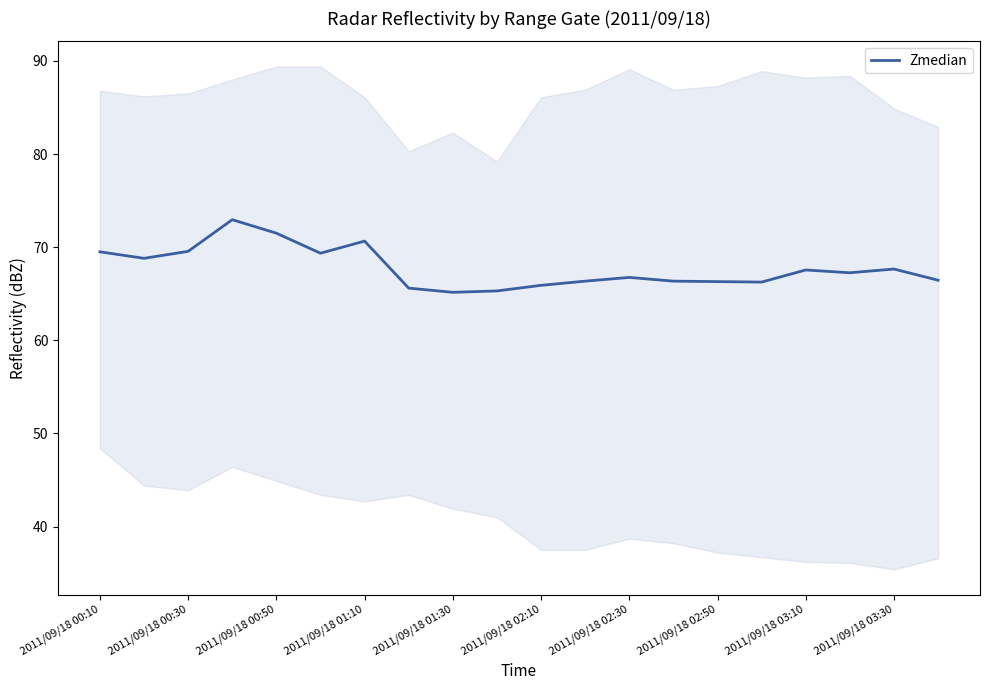

The value of Zmedian at 2011/09/18 03:30 is 67.7. True or false?

True